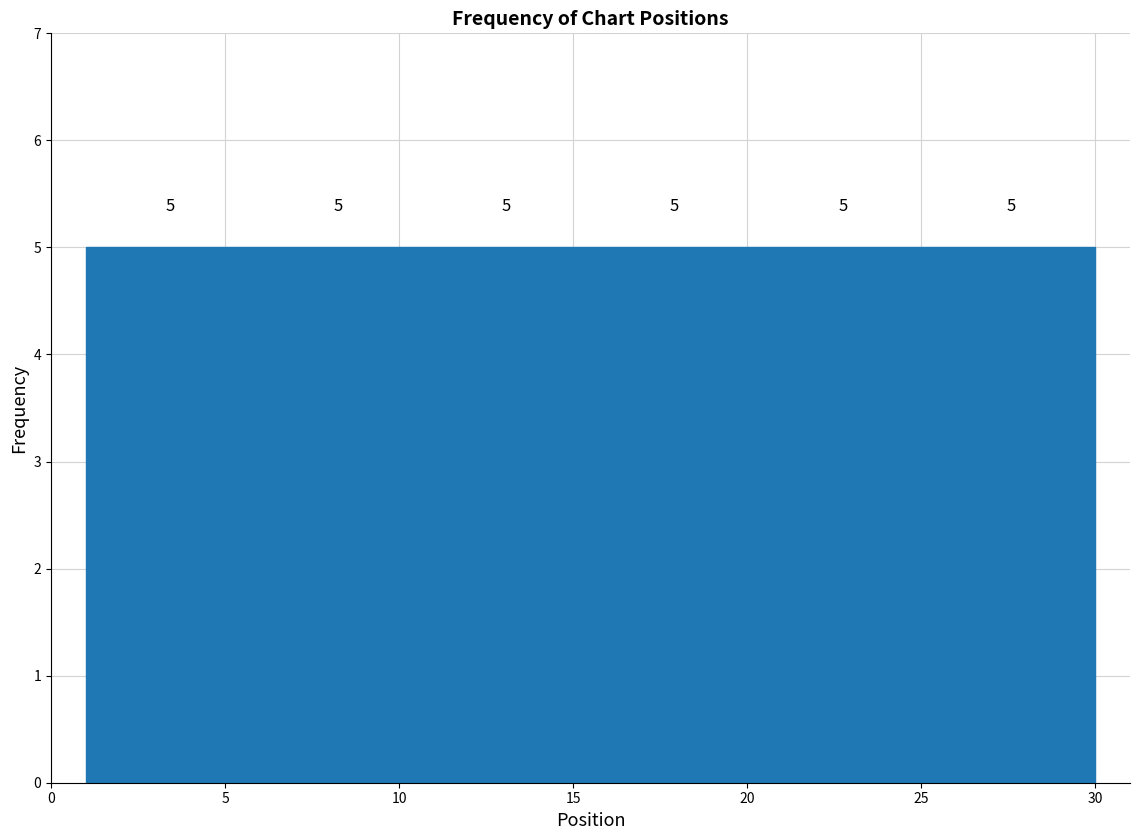

Reading left to right, list every bar in this chart as the range it spans on the x-axis followed by its height. The bar edges are not printed on the chart, so give them approximately, as read against the axis.

1.0 to 6.0: 5
6.0 to 10.5: 5
10.5 to 15.5: 5
15.5 to 20.5: 5
20.5 to 25.0: 5
25.0 to 30.0: 5